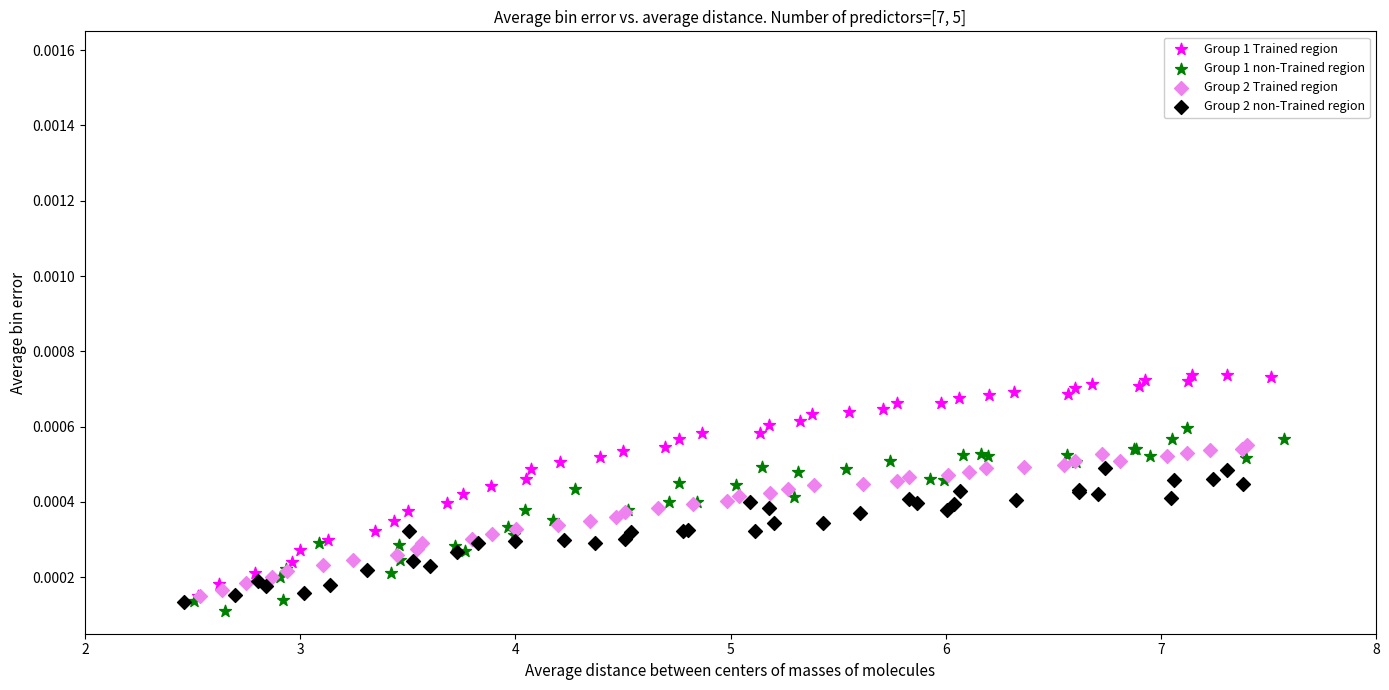

Which series contains the highest Y value?

Group 1 Trained region